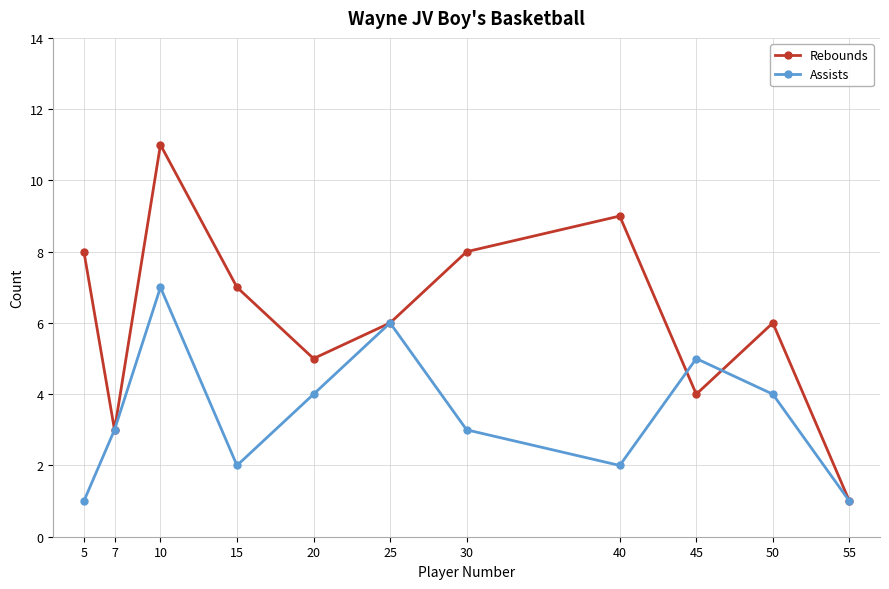

At 5, list the series in order from largest to smallest.

Rebounds, Assists